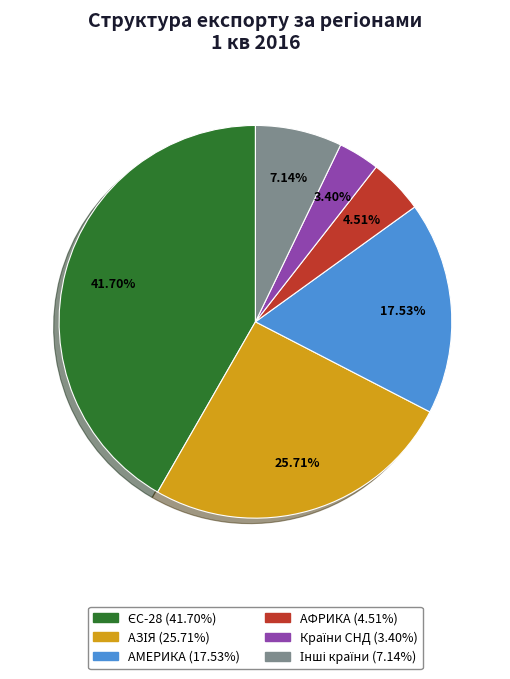

Do АФРИКА and АМЕРИКА together represent more than half of the pie?

No